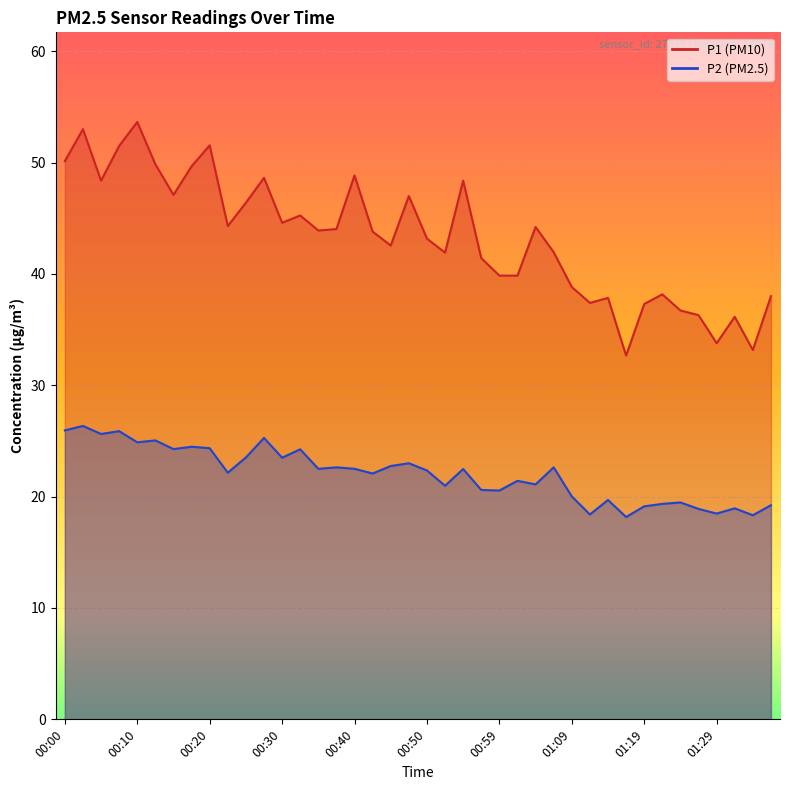

What is the label of the 8th point from the left?

00:18